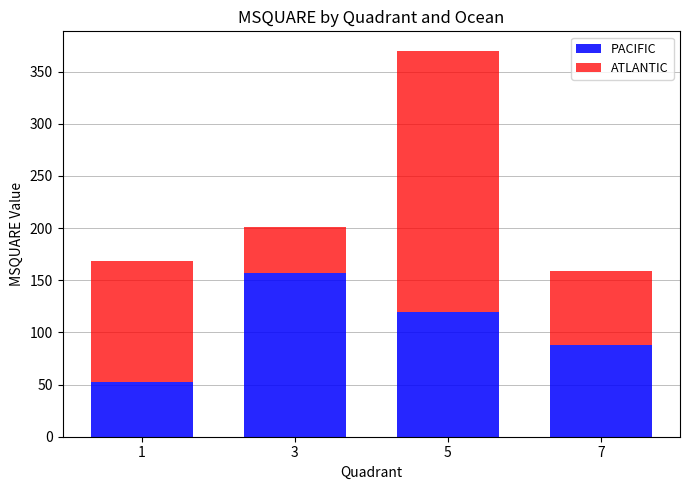

What is the highest value of the PACIFIC series?

157